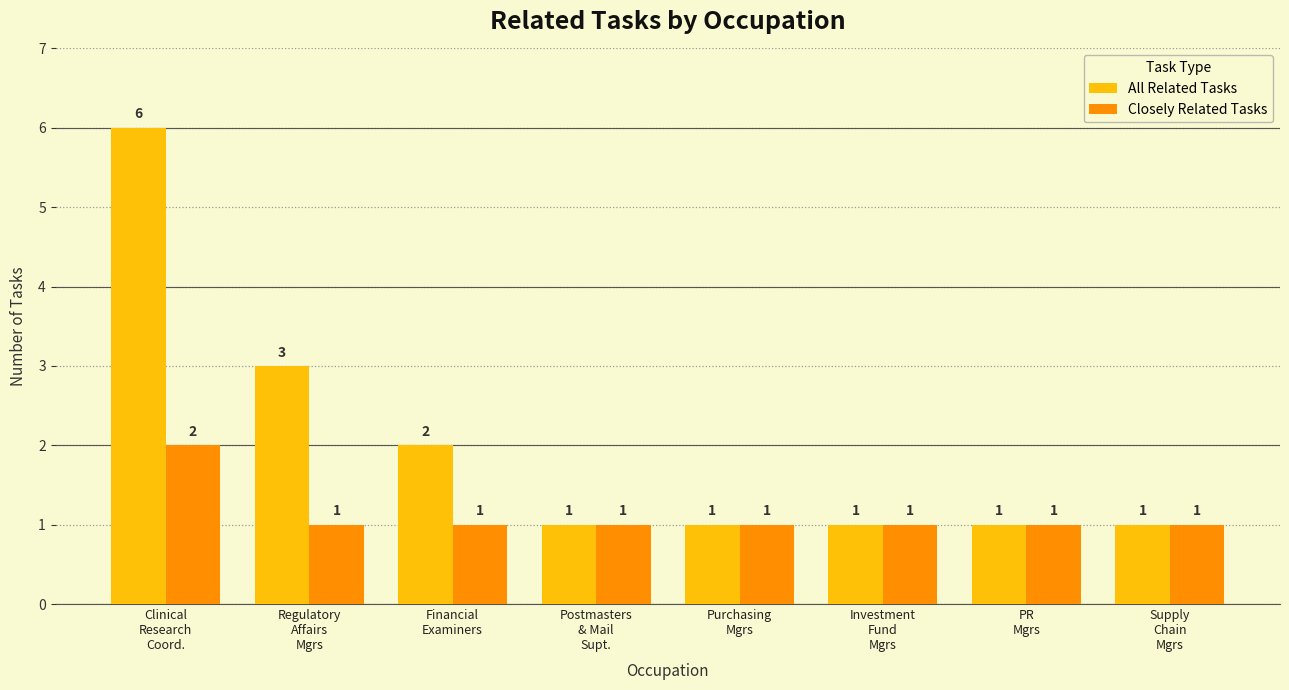

At how many categories does at least one series exceed 4?

1